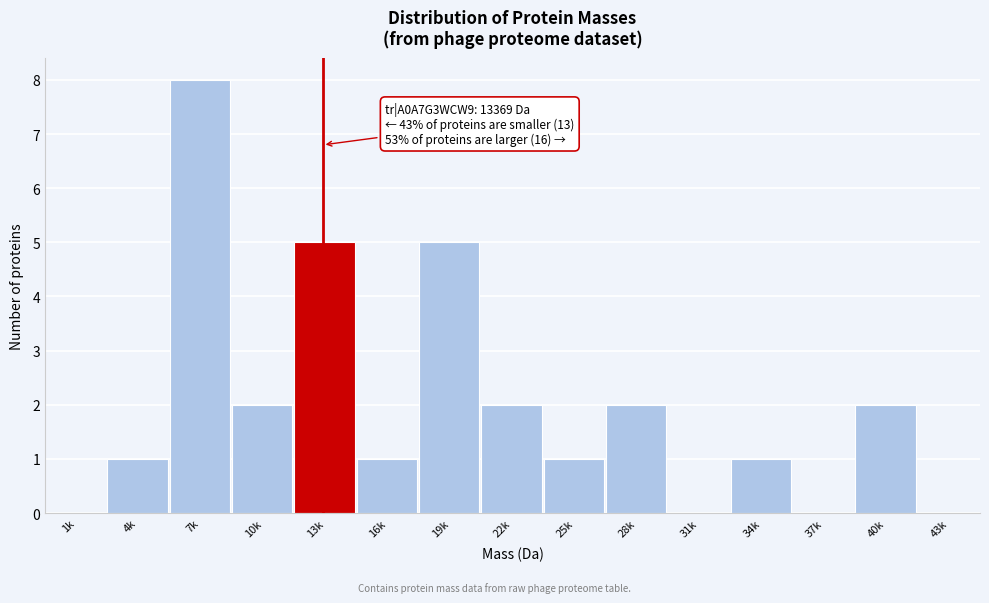

Reading right to left, what are all the values shown in this chart?

43k=0	40k=2	37k=0	34k=1	31k=0	28k=2	25k=1	22k=2	19k=5	16k=1	13k=5	10k=2	7k=8	4k=1	1k=0